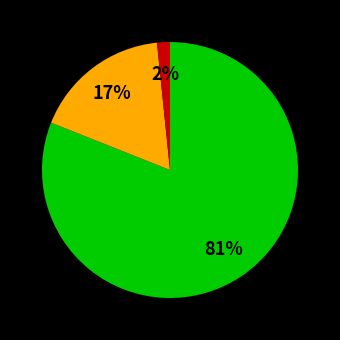

To the nearest percent, what is the average slice percentage?

33%